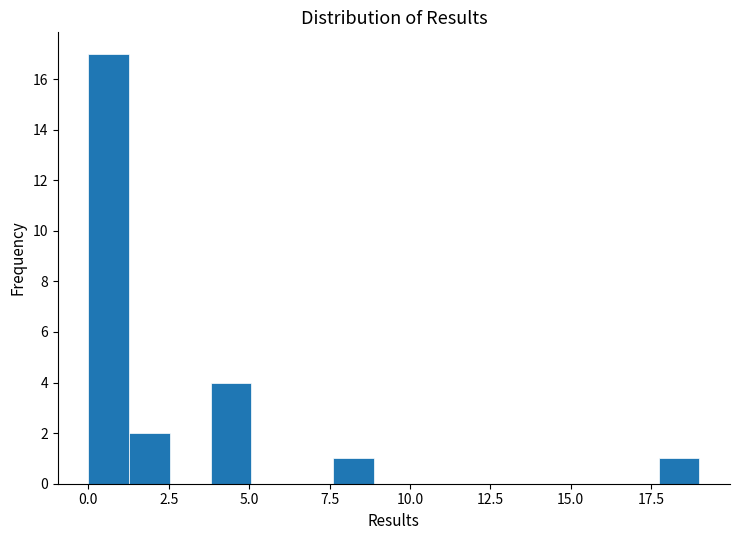

Read against the x-axis, roughly where is the centre of the tallest bar?

0.5